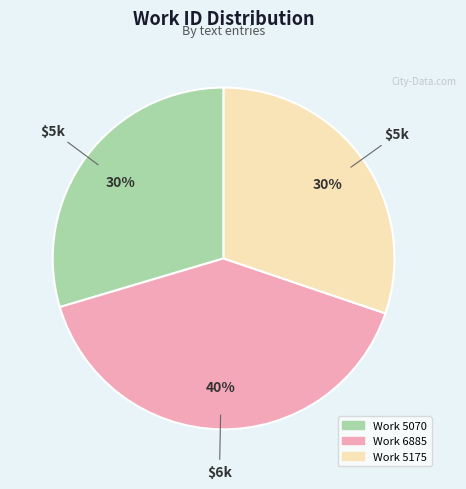

How many slices are in this pie chart?

3